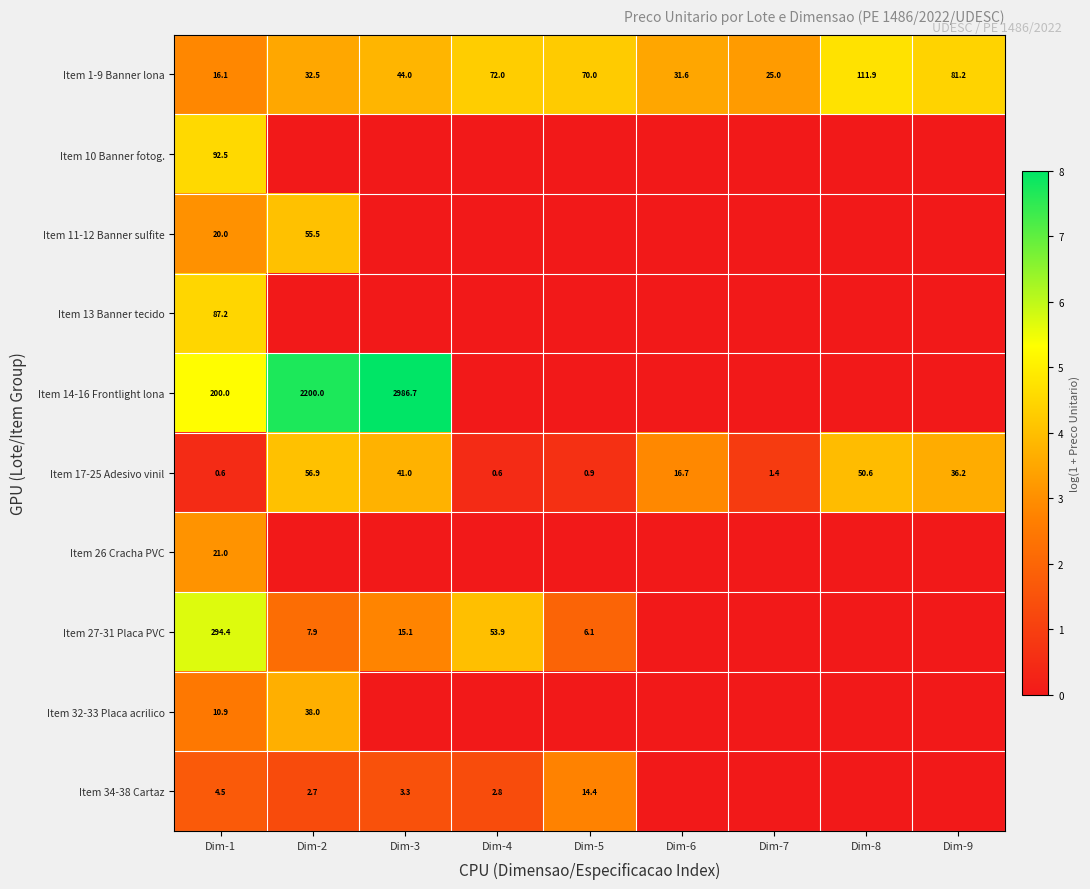

What is the difference between the maximum and minimum values in the Item 1-9 Banner lona series?

95.8